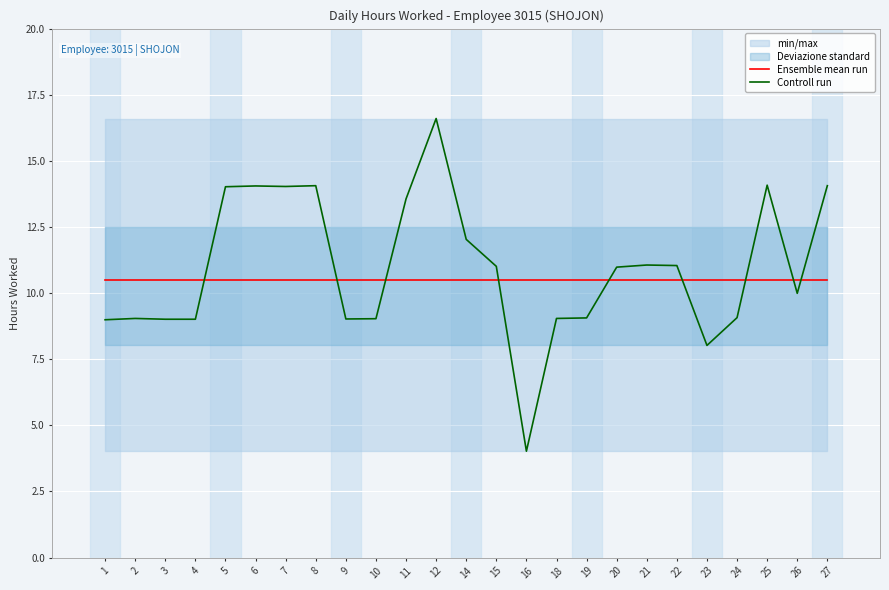

True or false: Controll run has more than 1 points higher than both neighbors.

True